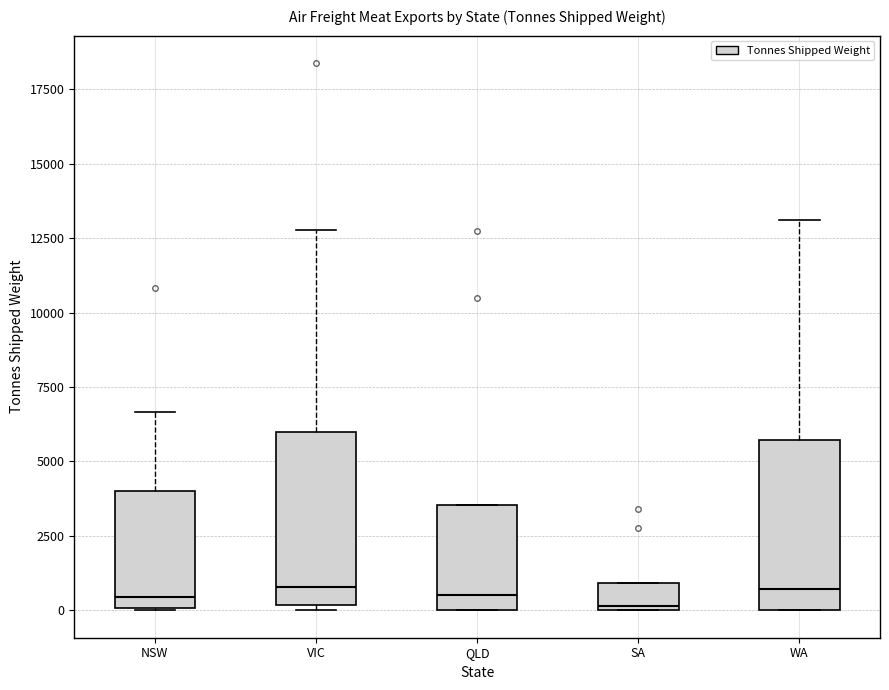

Reading left to right, read every box against the y-axis: the position of its median line, the range the box covers, and the ends of its whiskers. The values are not printed on the chart, so give them approximately, as read against the axis.

NSW: median 500, box 0 to 4000, whiskers 0 to 6500
VIC: median 1000, box 0 to 6000, whiskers 0 (just below the box's lower edge) to 13000
QLD: median 500, box 0 to 3500, whiskers 0 to 3500
SA: median 0, box 0 to 1000, whiskers 0 to 1000
WA: median 500, box 0 to 5500, whiskers 0 to 13000